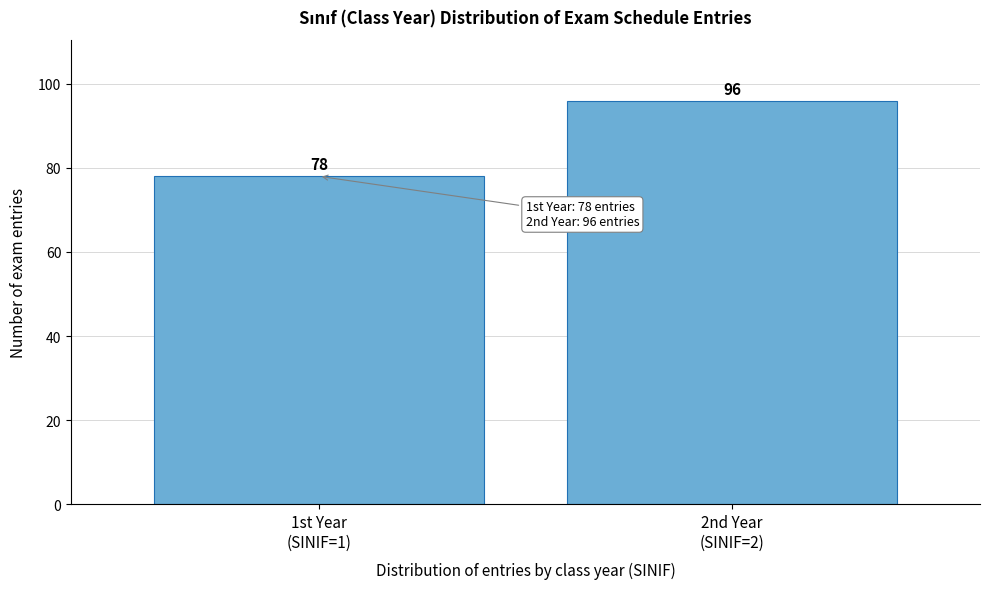

Reading left to right, extract all data points from this chart.

78	96